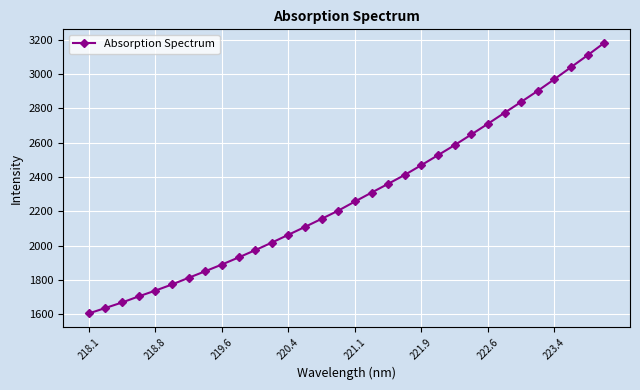

What is the maximum value shown in the chart?

3182.4